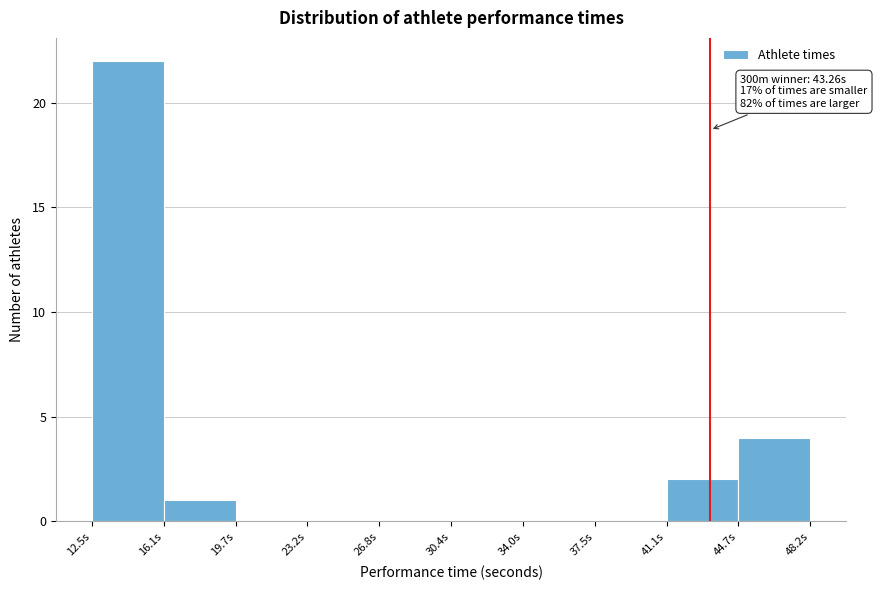

Which range on the x-axis has the tallest bar?

12.5 to 16.0